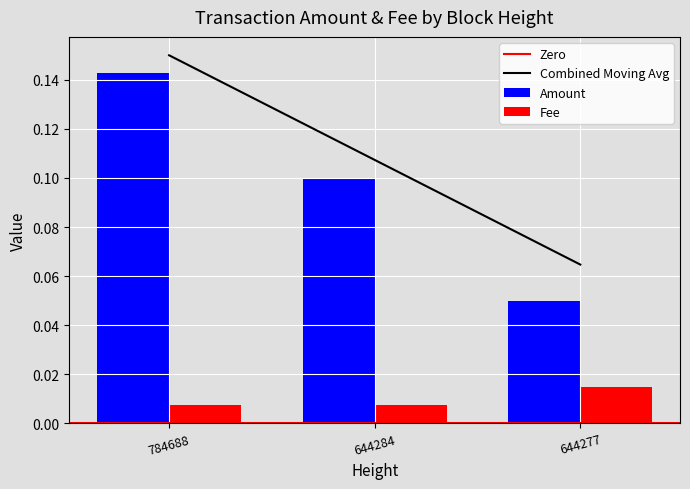

The value of Fee at 784688 is 0.0. True or false?

False